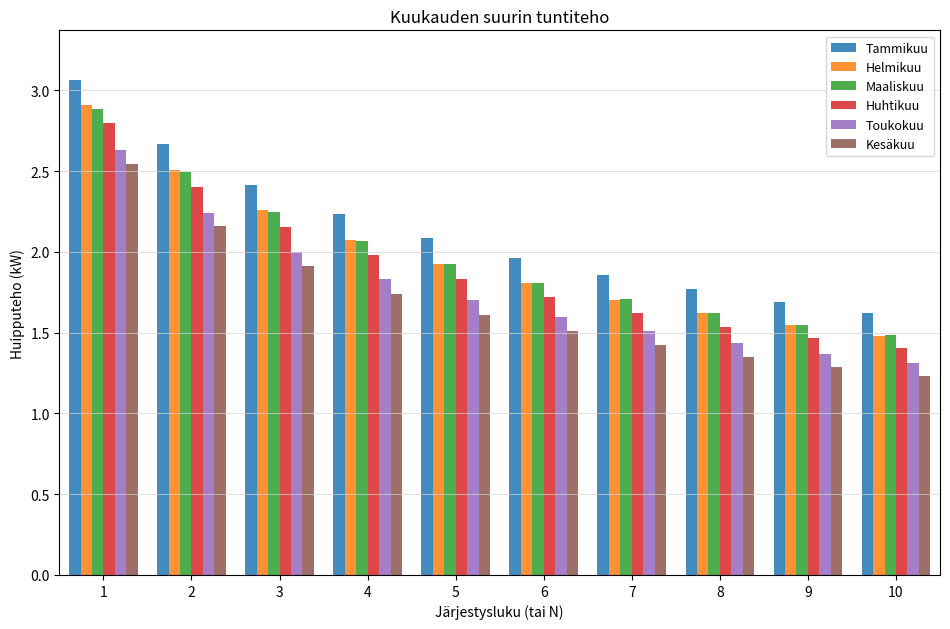

The Maaliskuu series shows 2.9 at 4. True or false?

False